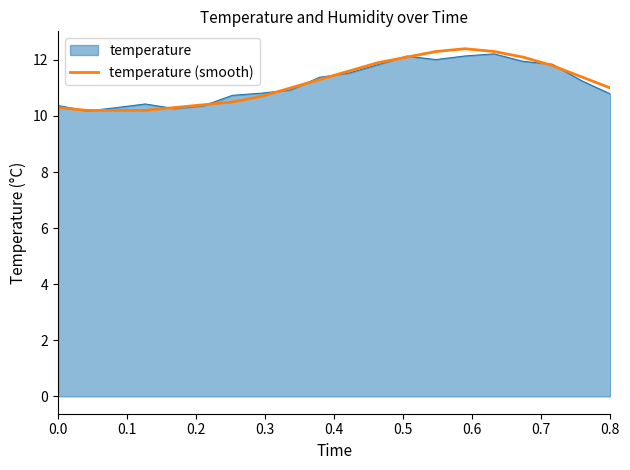

What is the maximum value shown in the chart?

12.4